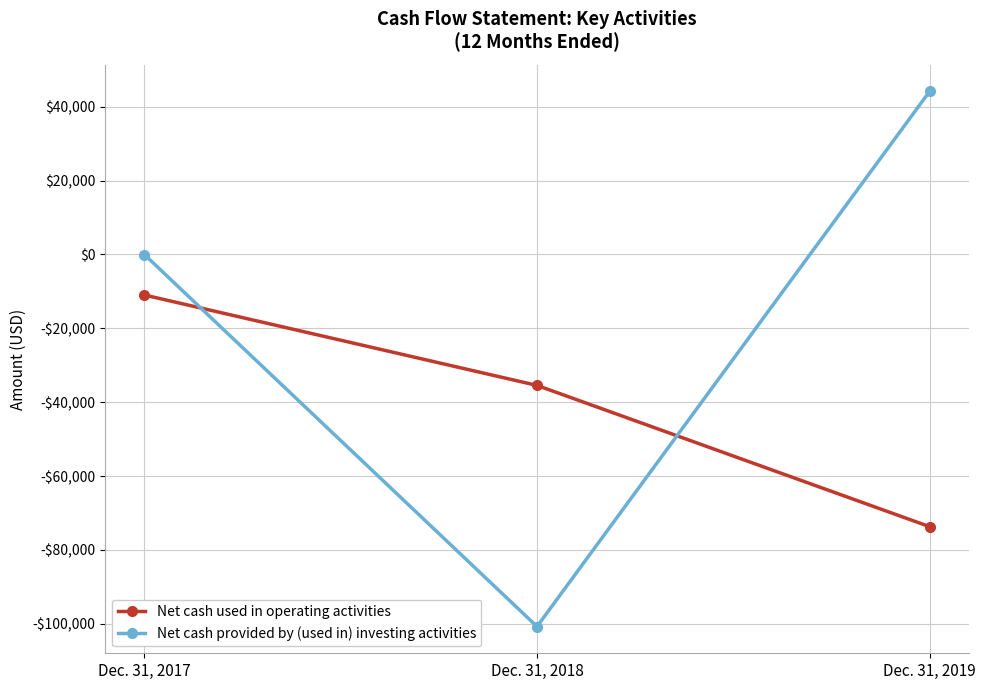

Does the chart display data point markers on the line(s)?

Yes